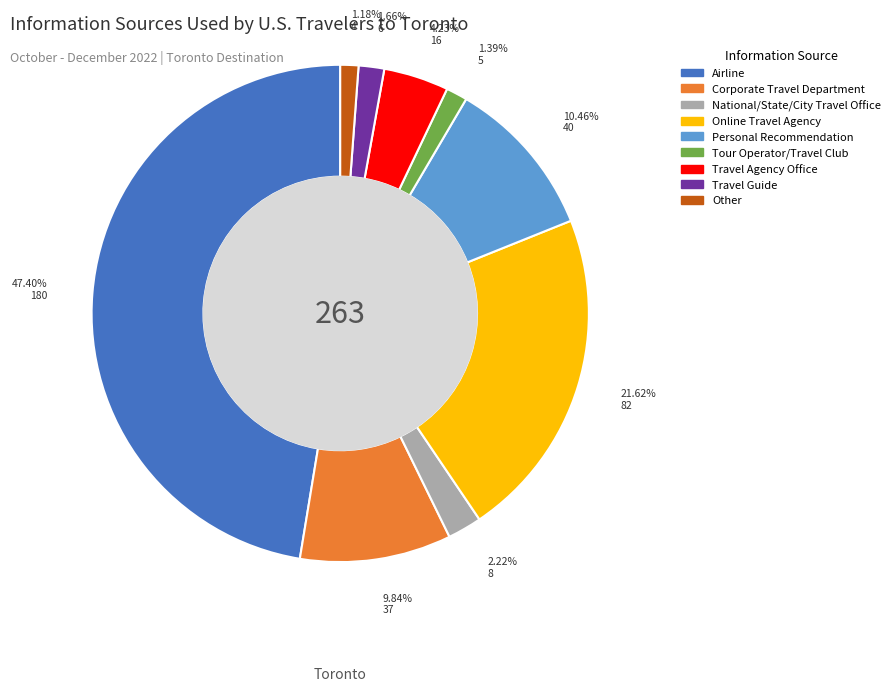

What percentage is the Travel Agency Office slice, to the nearest percent?

4%